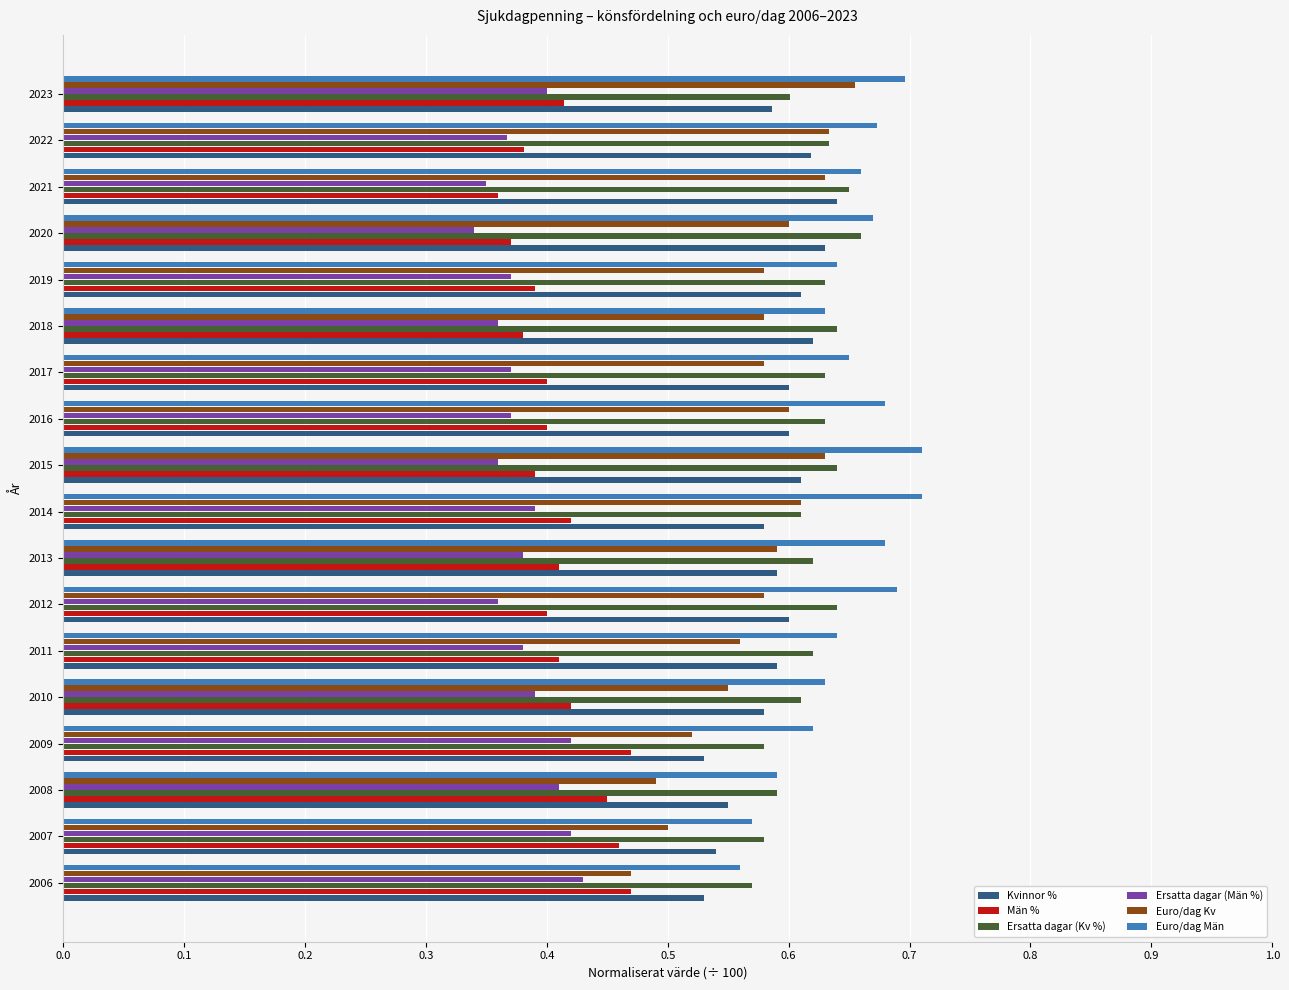

What is the total value across all series at 2014?

3.3